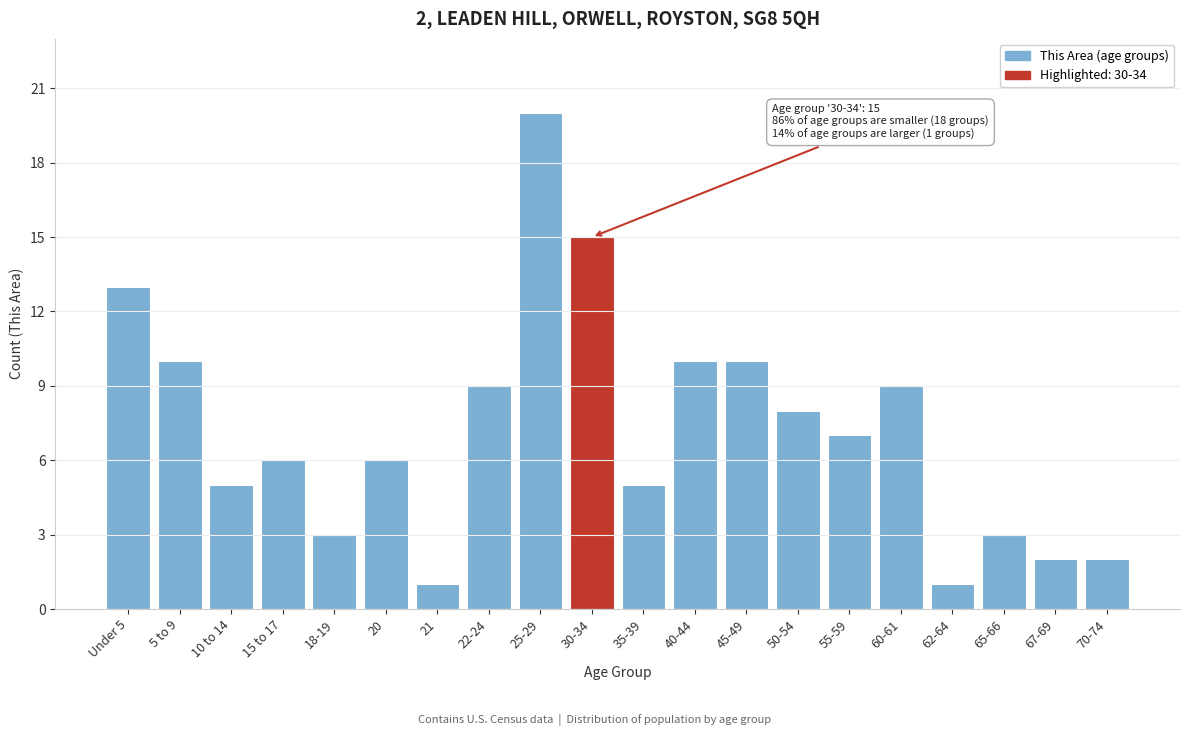

Reading right to left, transcribe all the data shown in this chart.

2	2	3	1	9	7	8	10	10	5	15	20	9	1	6	3	6	5	10	13